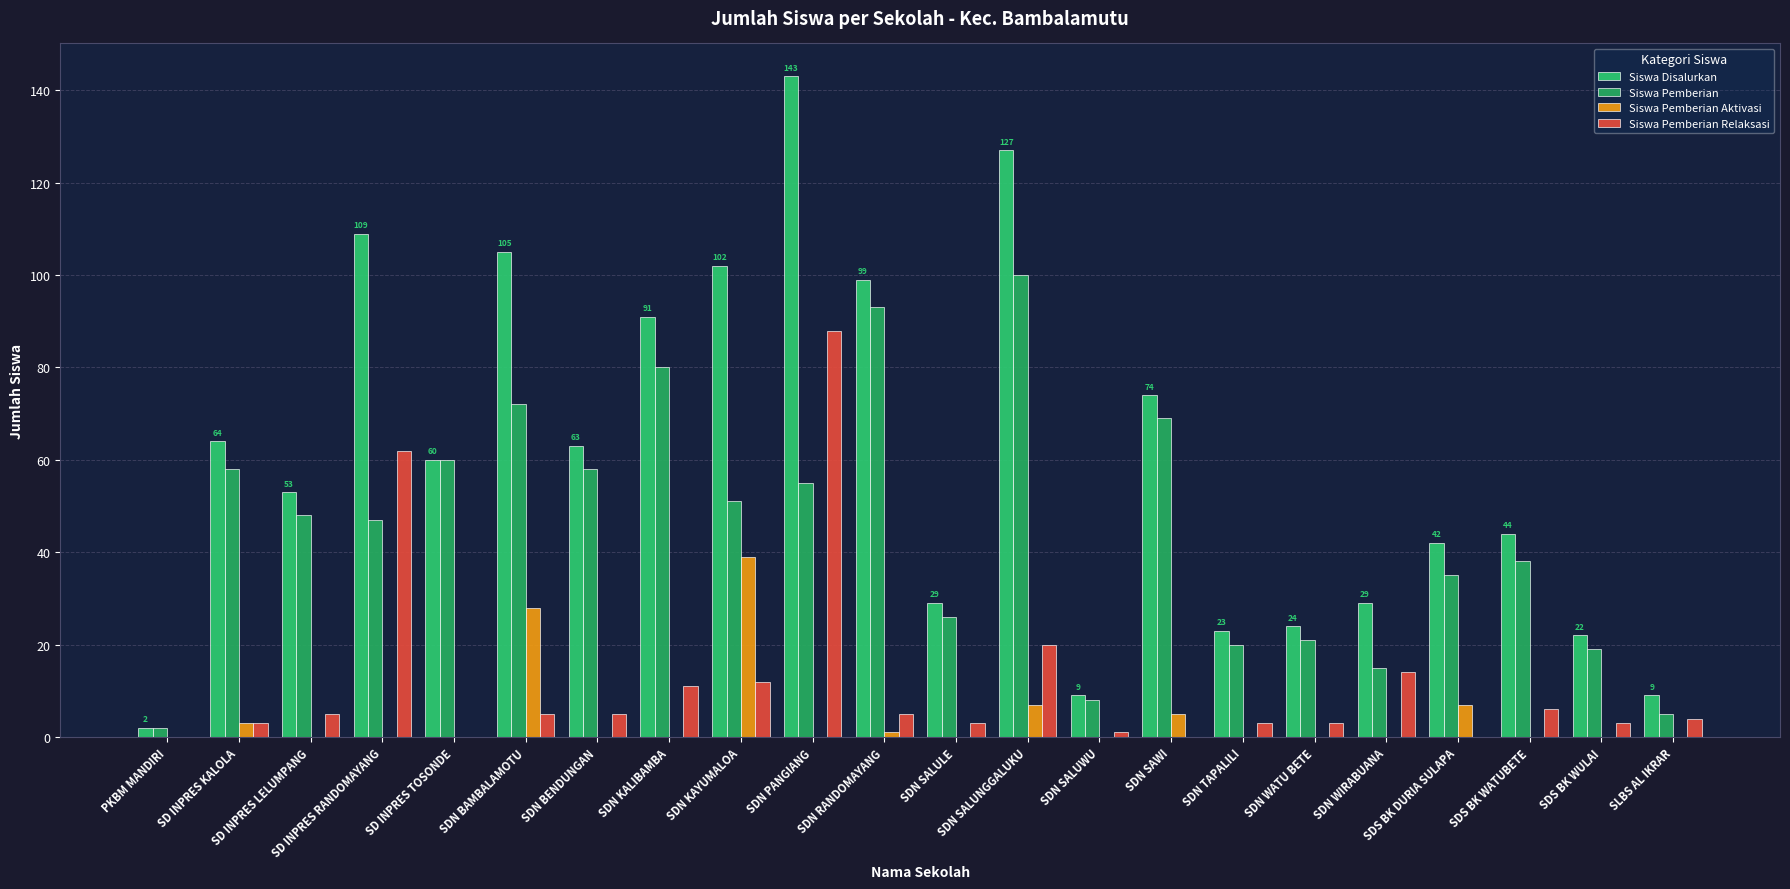

Are the bars grouped side by side (vs. stacked)?

Yes